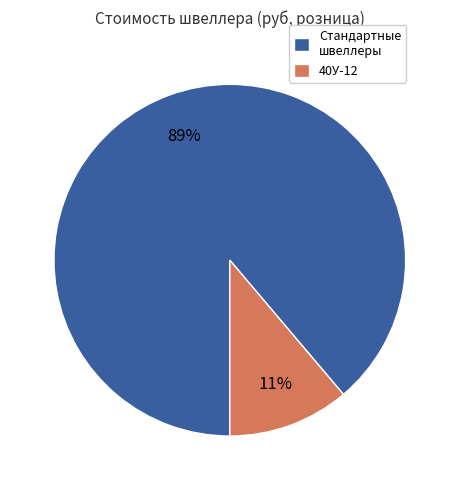

Which slice is the smallest?

40У-12